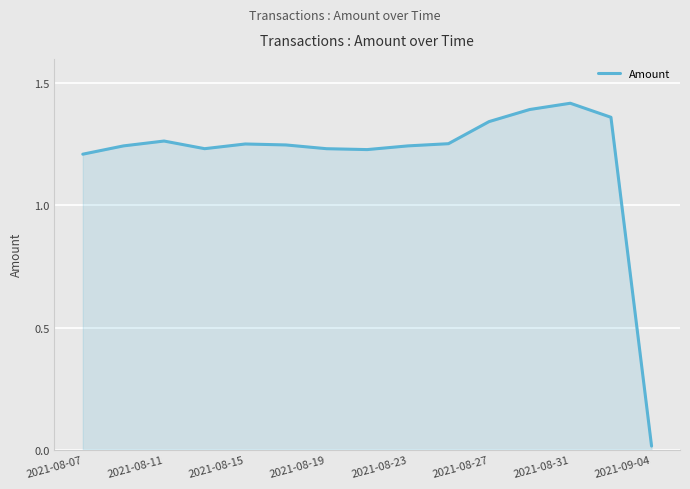

Is this an area chart (filled region under the line)?

Yes